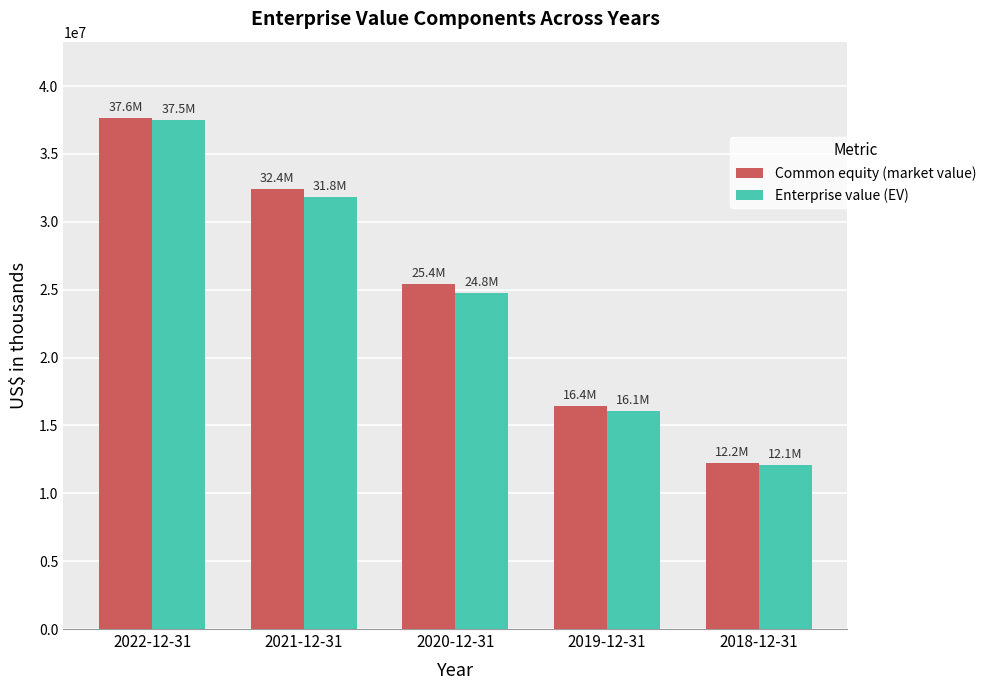

At which category is the sum across all series the highest?

2022-12-31